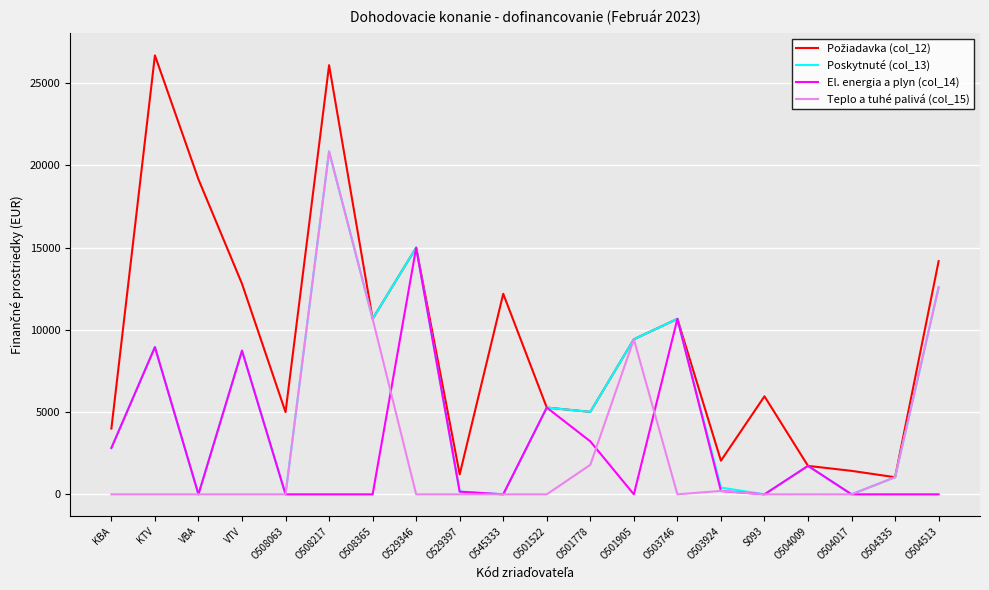

At which category does the chart reach its peak across all series?

KTV